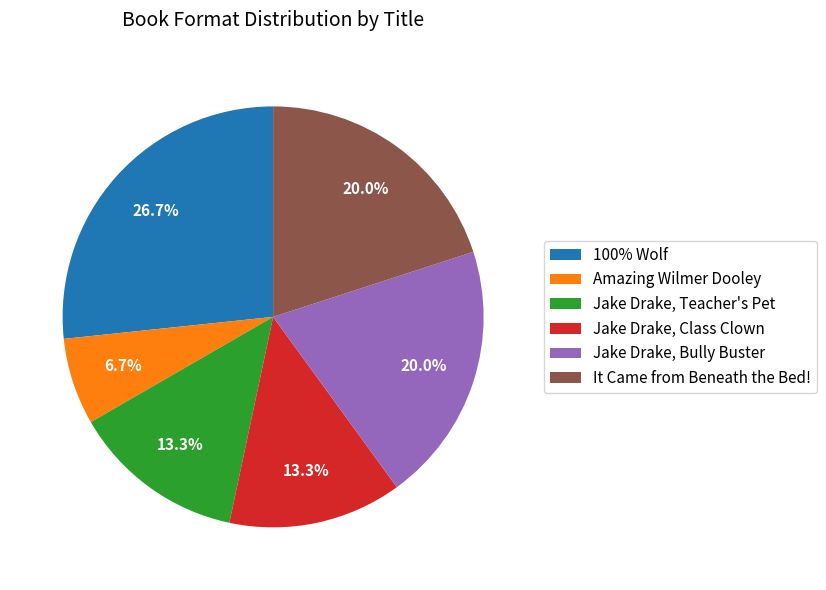

The Jake Drake, Bully Buster slice represents 31% of the pie. True or false?

False